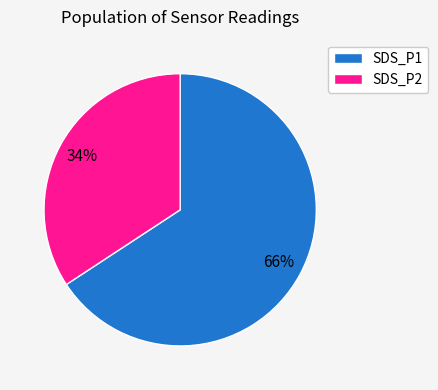

Is there any slice that represents more than half of the pie?

Yes